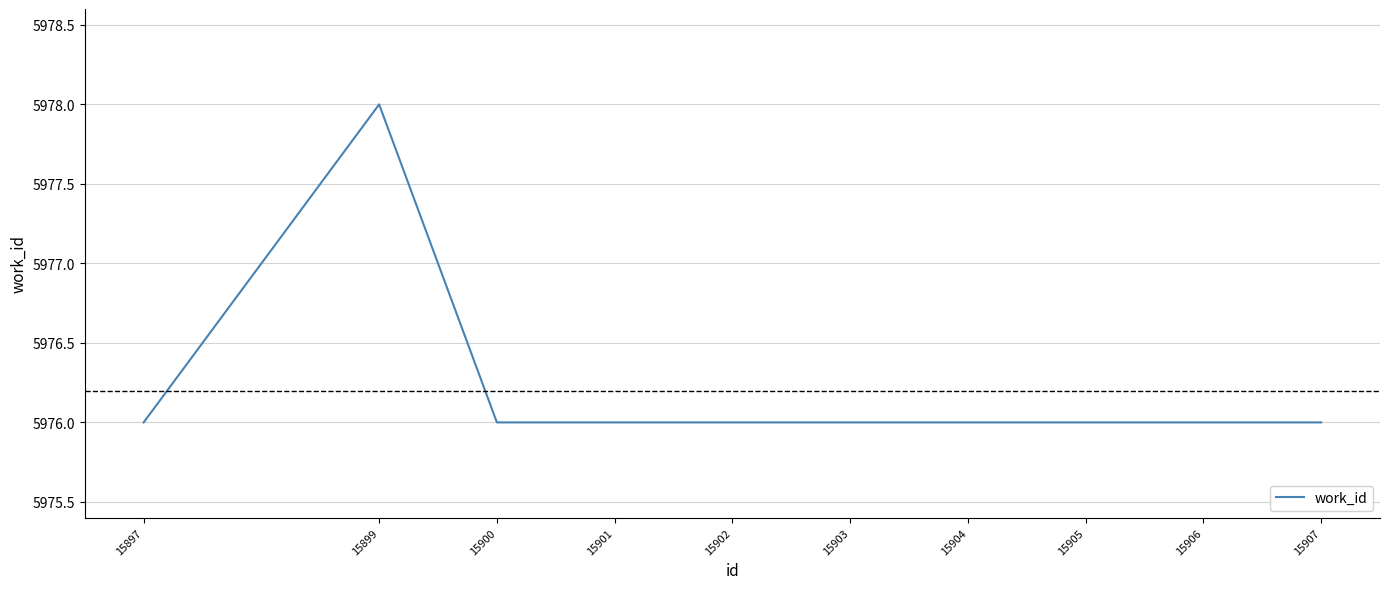

Approximately how many times larger is the value at 15903 compared to 15906?

1.0